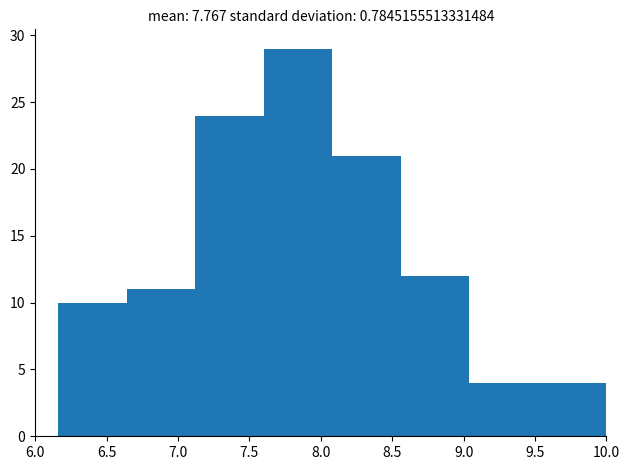

Reading left to right, list every bar in this chart as the range it spans on the x-axis followed by its height. Neither the bar edges nor the heights are printed on the chart, so give them approximately, as read against the axes.

6.16 to 6.64: 10
6.64 to 7.12: 11
7.12 to 7.60: 24
7.60 to 8.08: 29
8.08 to 8.56: 21
8.56 to 9.04: 12
9.04 to 9.52: 4
9.52 to 10.00: 4